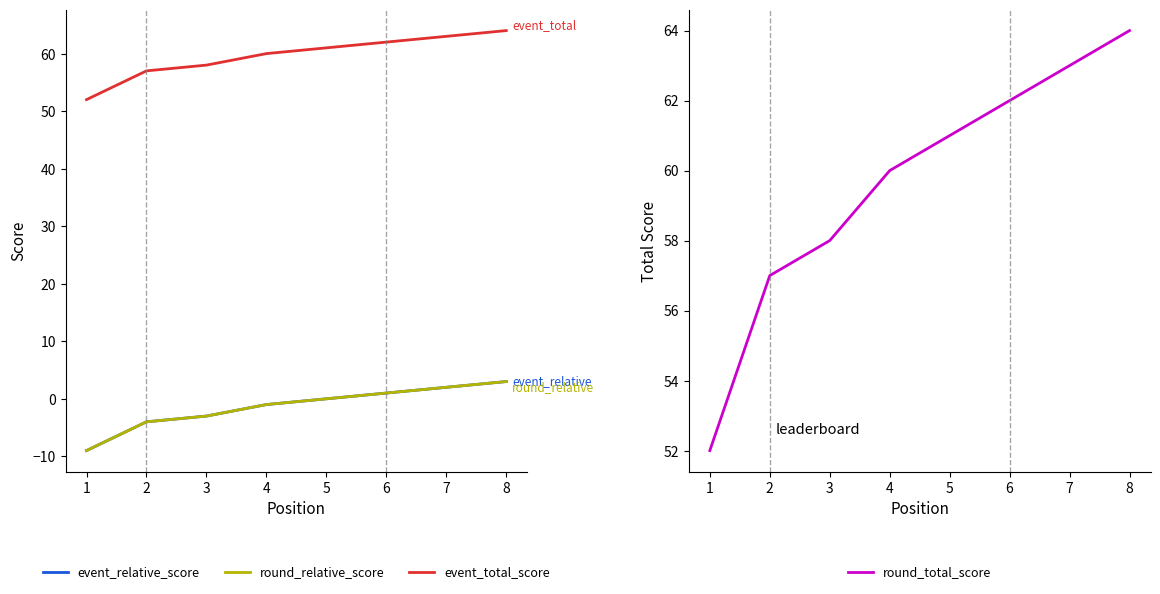

What is the sum of all round_total_score values?

476